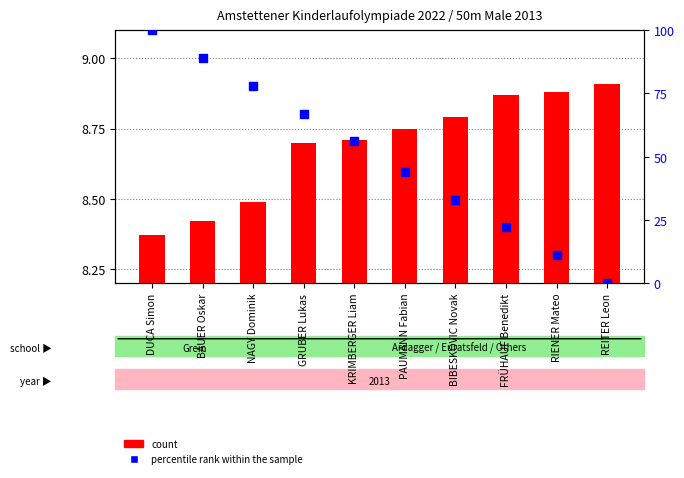

Which series reaches the maximum Y coordinate?

percentile rank within the sample